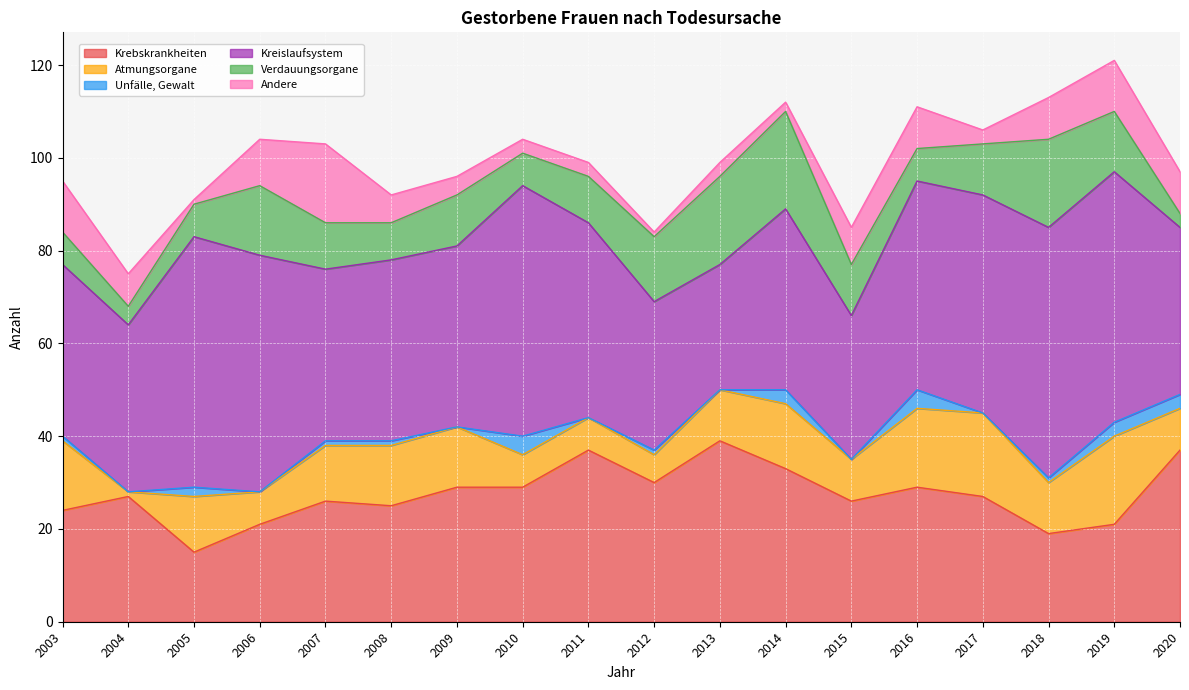

How many interior local valleys does the Krebskrankheiten series have?

5